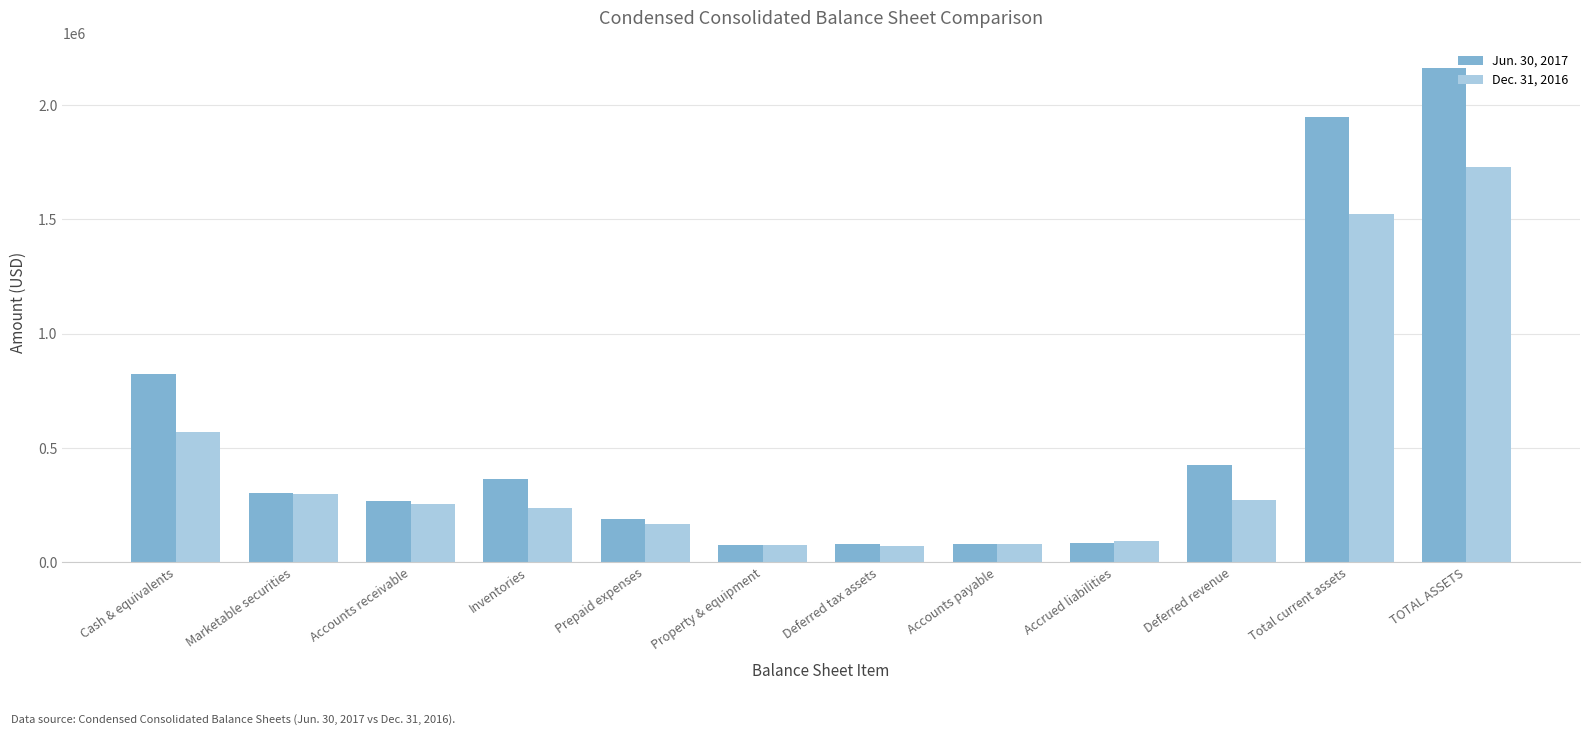

What is the difference between the highest and lowest values at Prepaid expenses?

22239